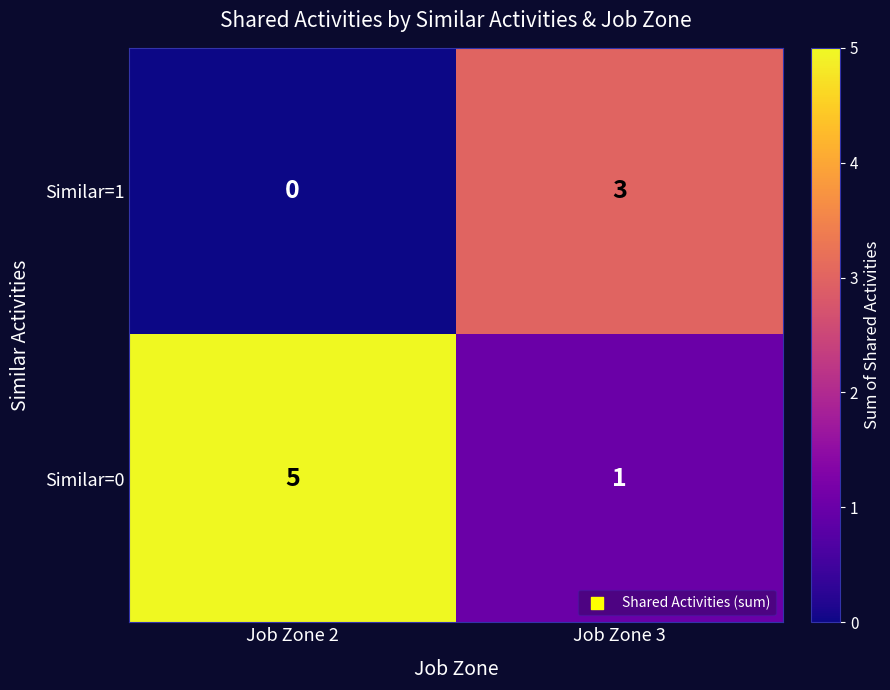

At how many categories does at least one series exceed 0?

2